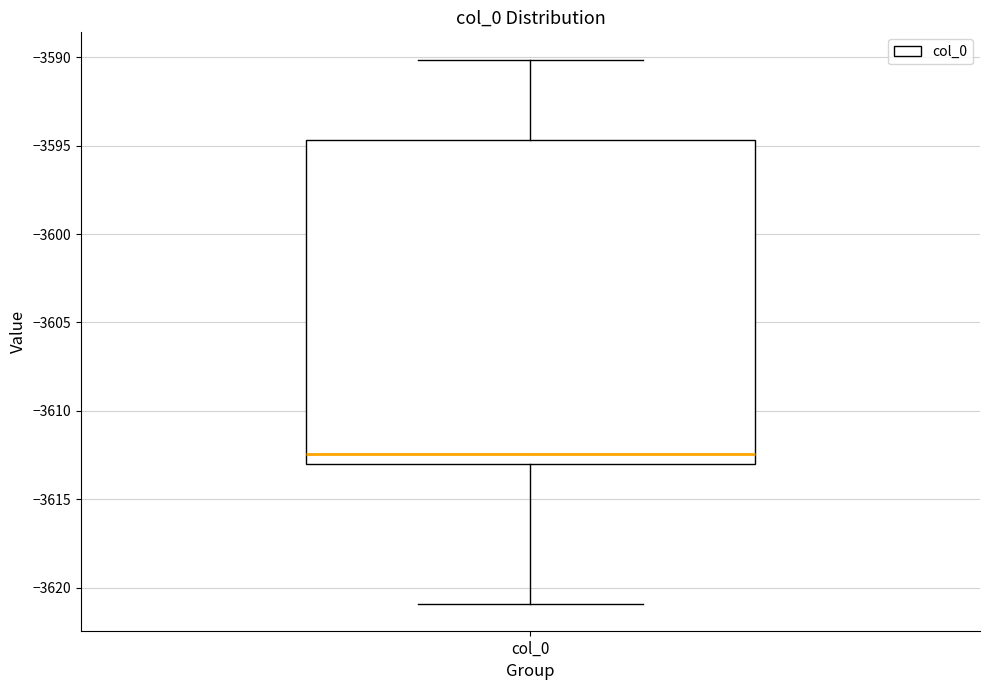

Transcribe this box plot: give where the median line is, the range the box spans, and where the two whiskers end, as read against the y-axis. The values are not printed on the chart, so give them approximately, as read against the axis.

median -3612.5, box -3613.0 to -3594.5, whiskers -3621.0 to -3590.0